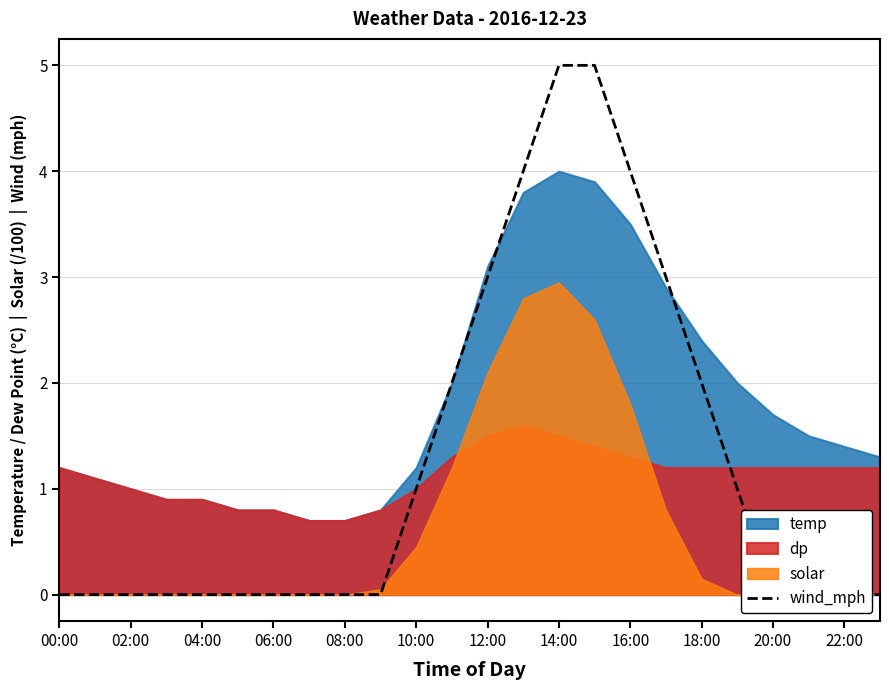

Which label corresponds to the largest value in the chart?

14:00